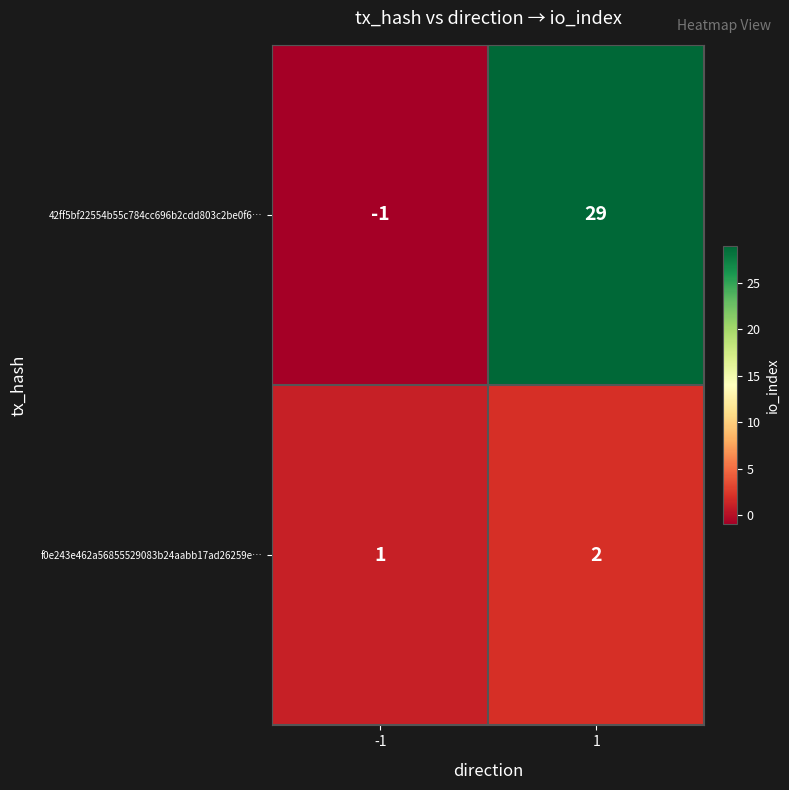

True or false: 42ff5bf22554b55c784cc696b2cdd803c2be0f6… has a value of -2 at -1.

False